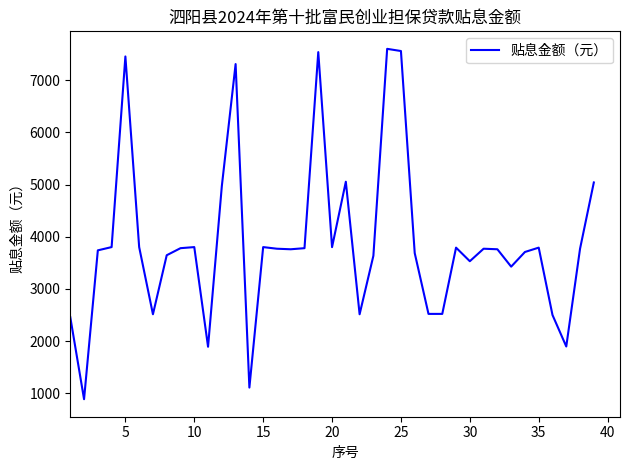

How many lines are shown in the chart?

1